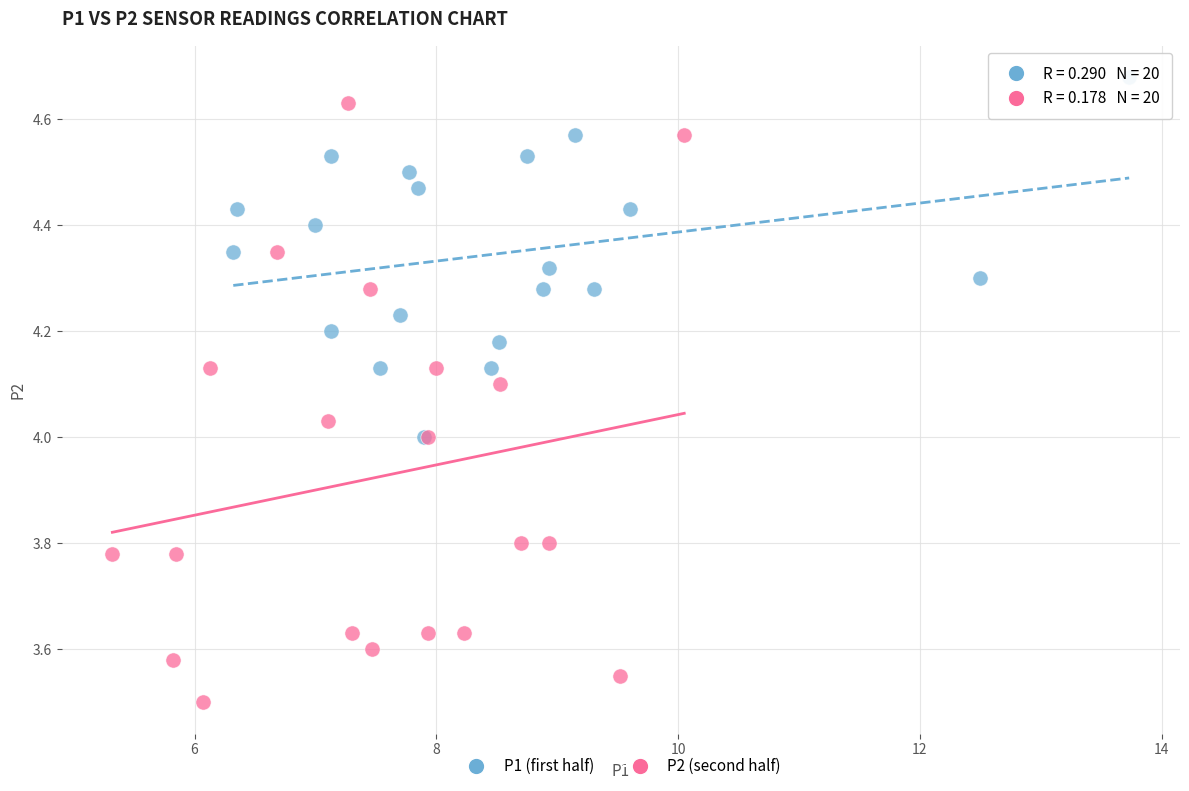

Which series reaches the maximum Y coordinate?

P1 (first half)